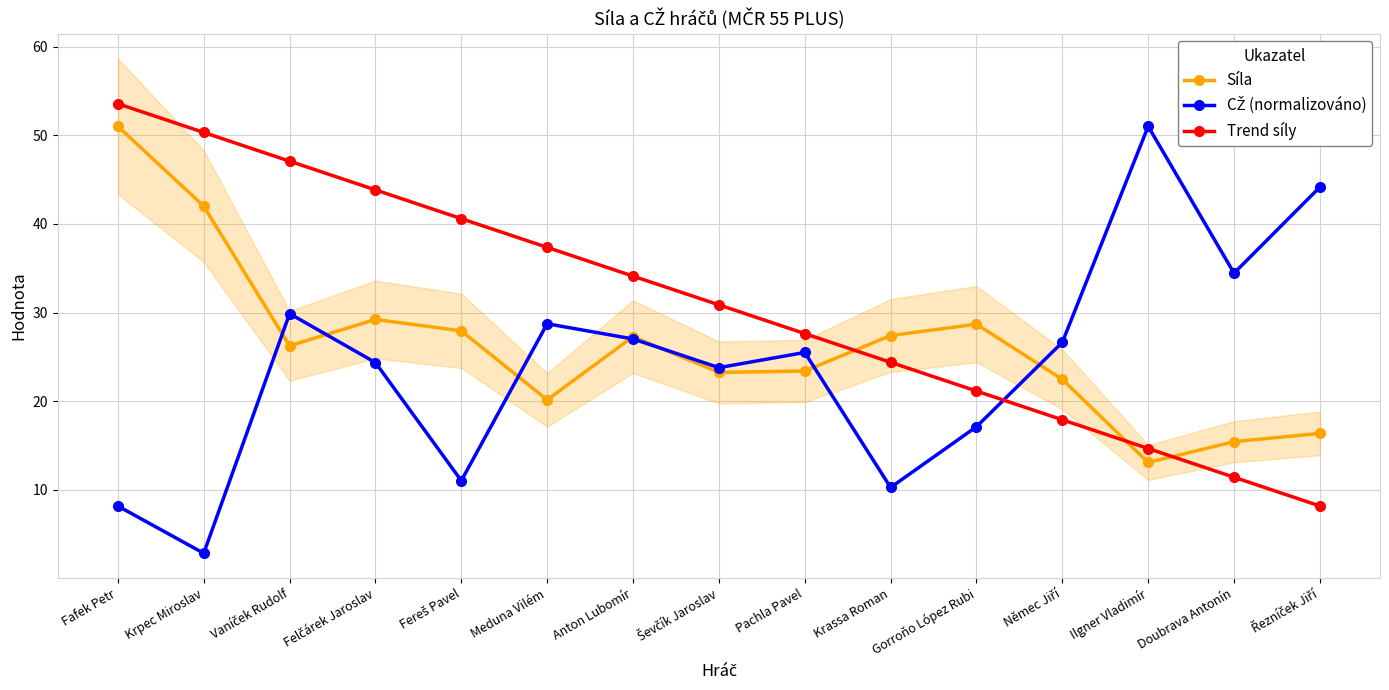

What is the difference between the maximum and minimum values in the Trend síly series?

45.4